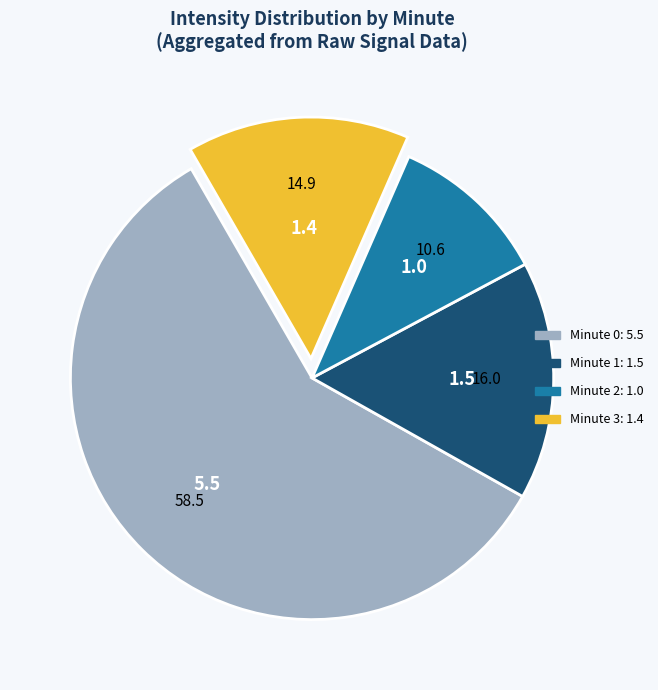

Rank the categories by value from highest to lowest.

Minute 0, Minute 1, Minute 3, Minute 2